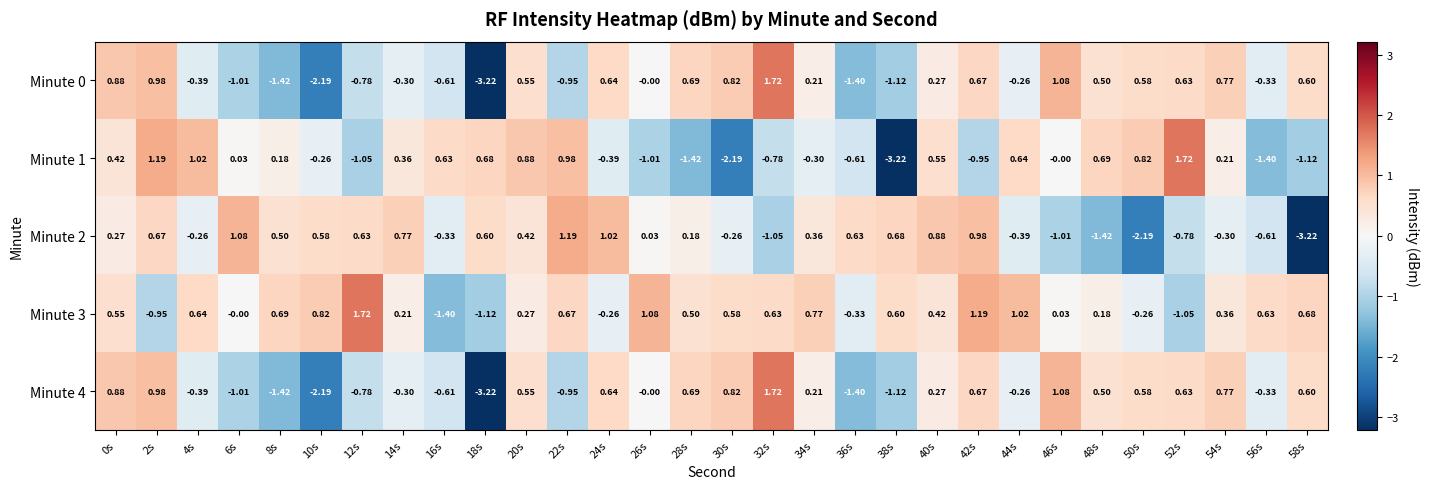

Is the value of Minute 2 at 38s greater than the value of Minute 0 at 40s?

Yes